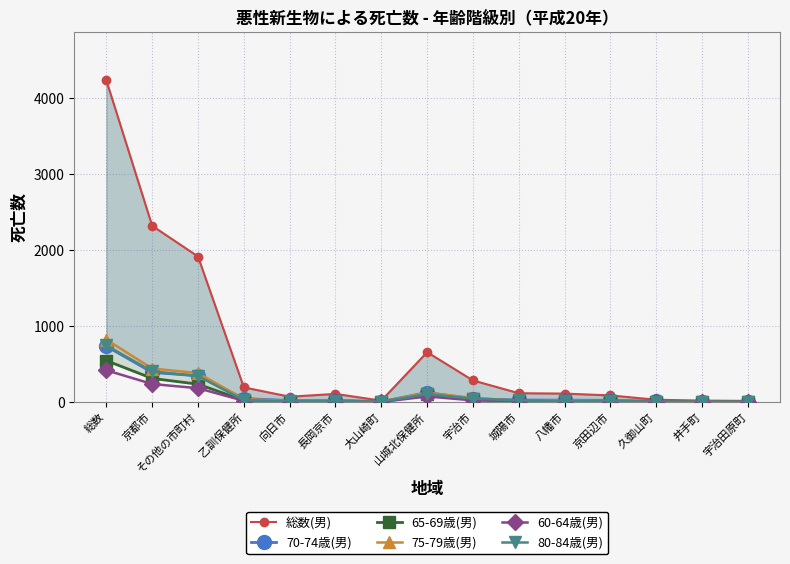

True or false: 80-84歳(男) has a value of 78 at 宇治市.

False